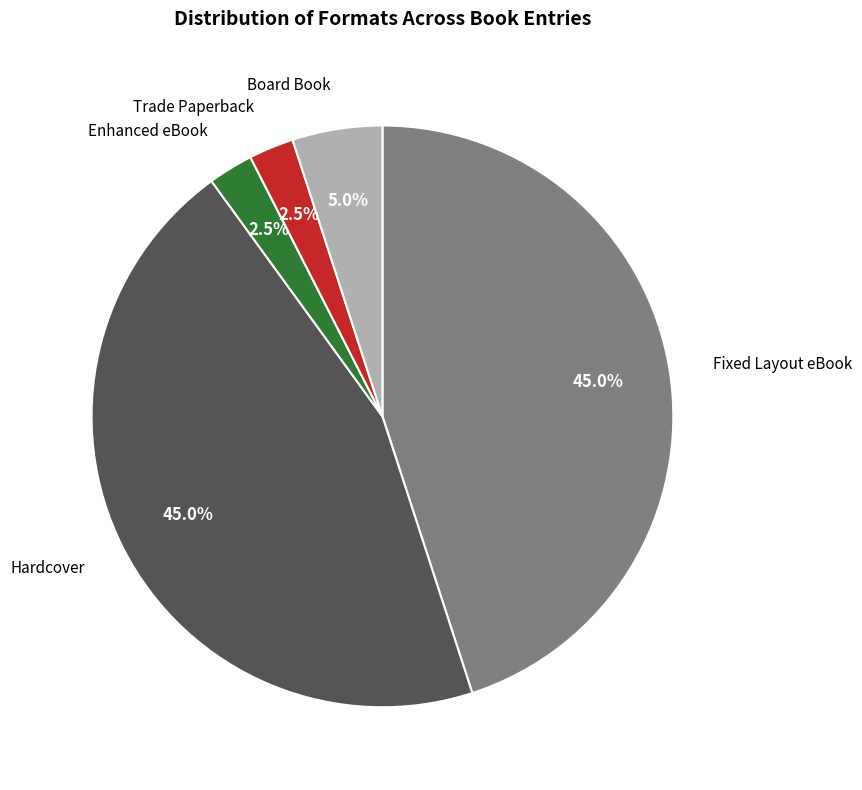

Does any single category account for the majority?

No